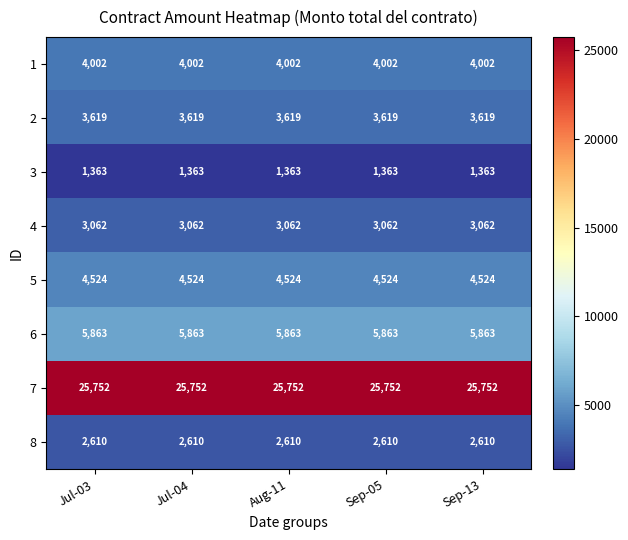

Rank the series by their maximum value, from highest to lowest.

7, 6, 5, 1, 2, 4, 8, 3